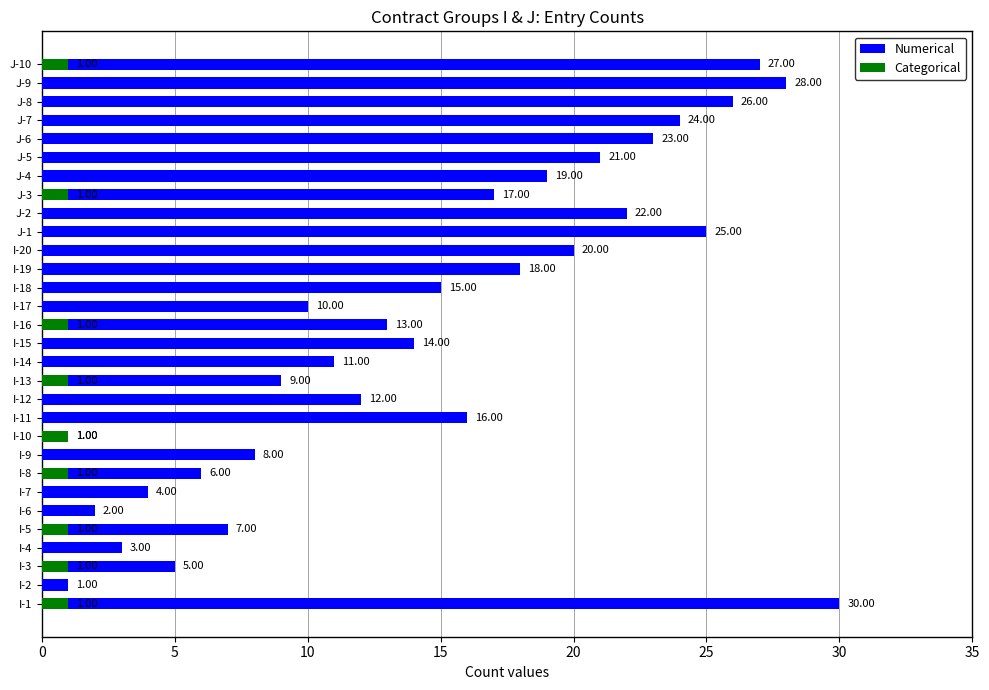

Reading right to left, list all the values displayed in this chart.

Numerical: 27	28	26	24	23	21	19	17	22	25	20	18	15	10	13	14	11	9	12	16	1	8	6	4	2	7	3	5	1	30
Categorical: 1	0	0	0	0	0	0	1	0	0	0	0	0	0	1	0	0	1	0	0	1	0	1	0	0	1	0	1	0	1